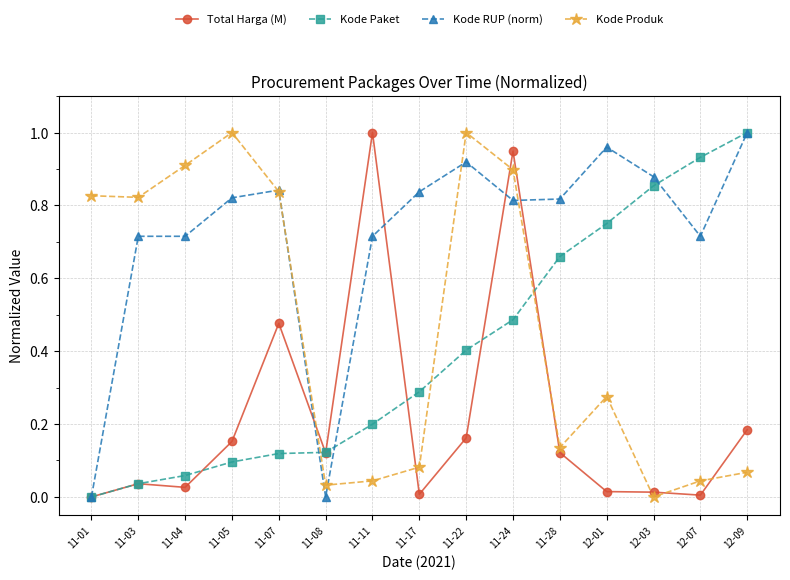

What is the average value of the Kode Paket series?

0.4